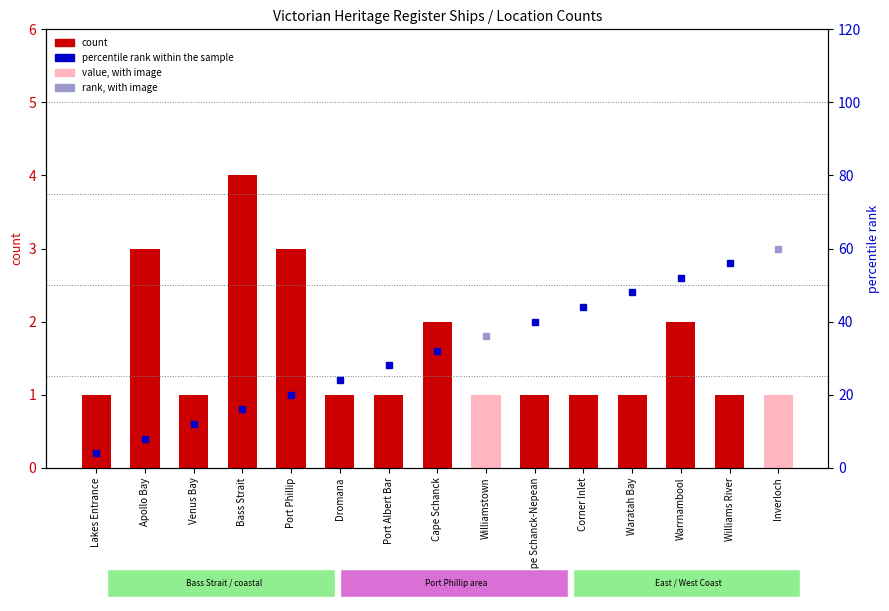

List the labels in order of value, largest first.

Bass Strait, Apollo Bay, Port Phillip, Cape Schanck, Warrnambool, Lakes Entrance, Venus Bay, Dromana, Port Albert Bar, Williamstown, Cape Schanck-Nepean, Corner Inlet, Waratah Bay, Williams River, Inverloch